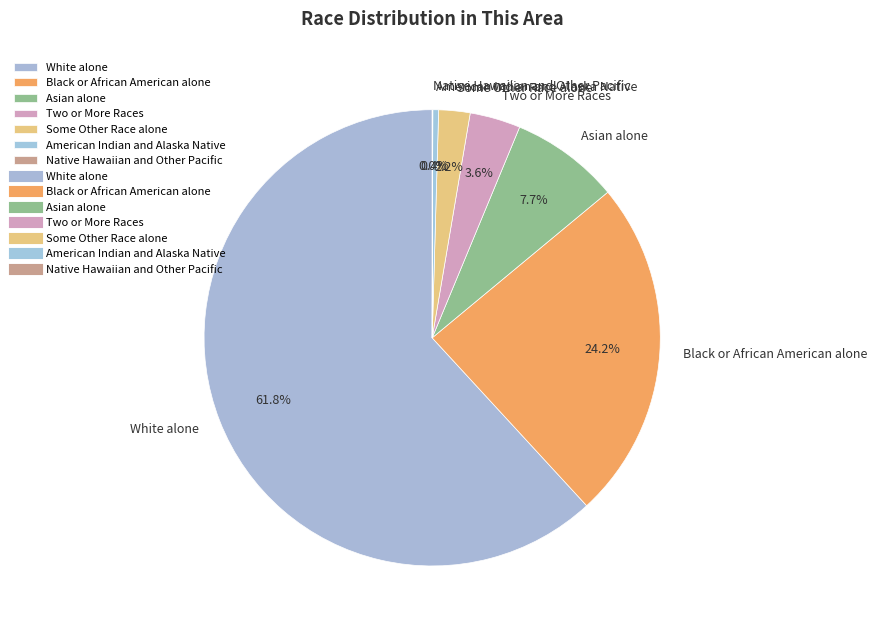

Between Some Other Race alone and Two or More Races, which is larger?

Two or More Races